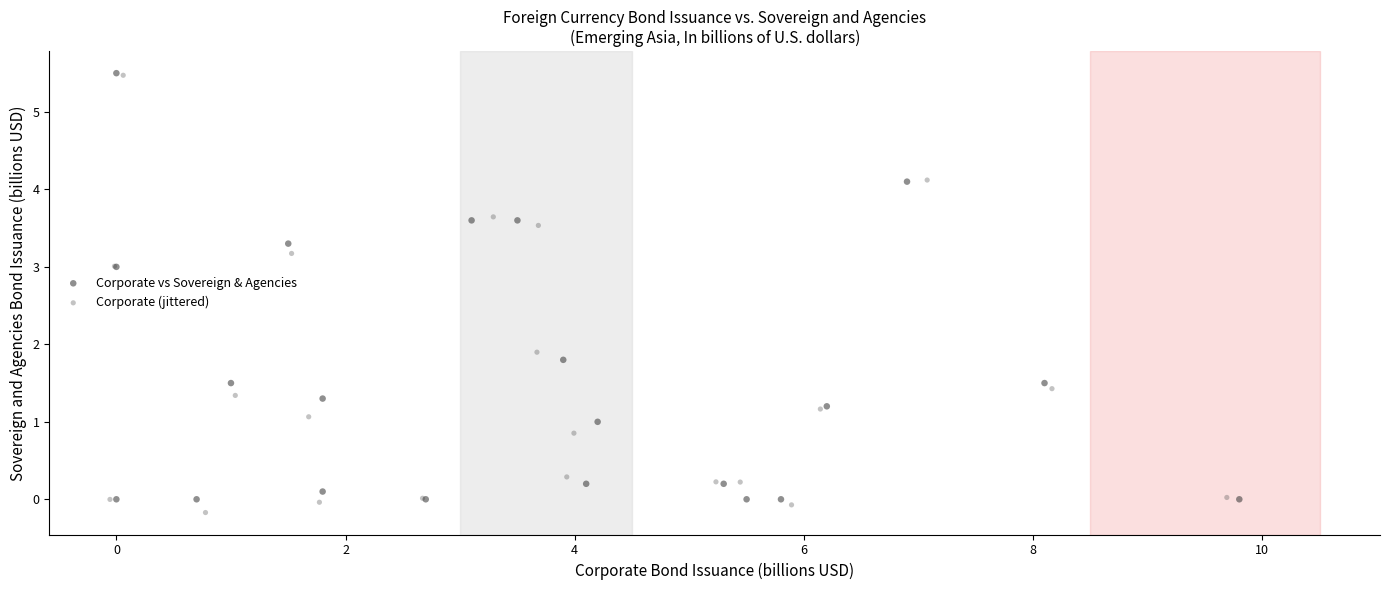

What are all the series names shown in the legend?

Corporate vs Sovereign & Agencies, Corporate (jittered)